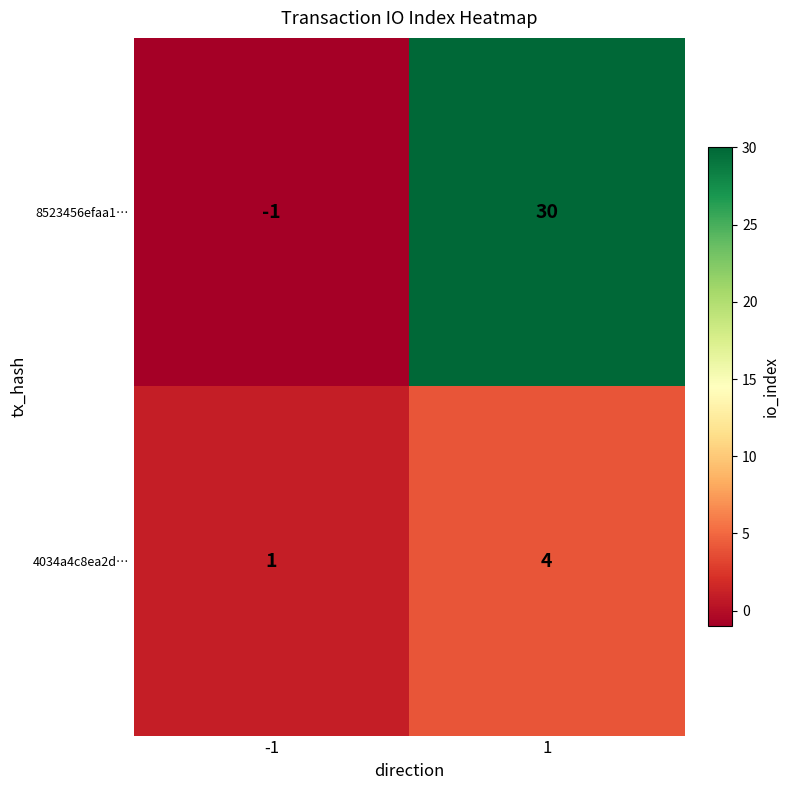

What is the total value across all series at 1?

34